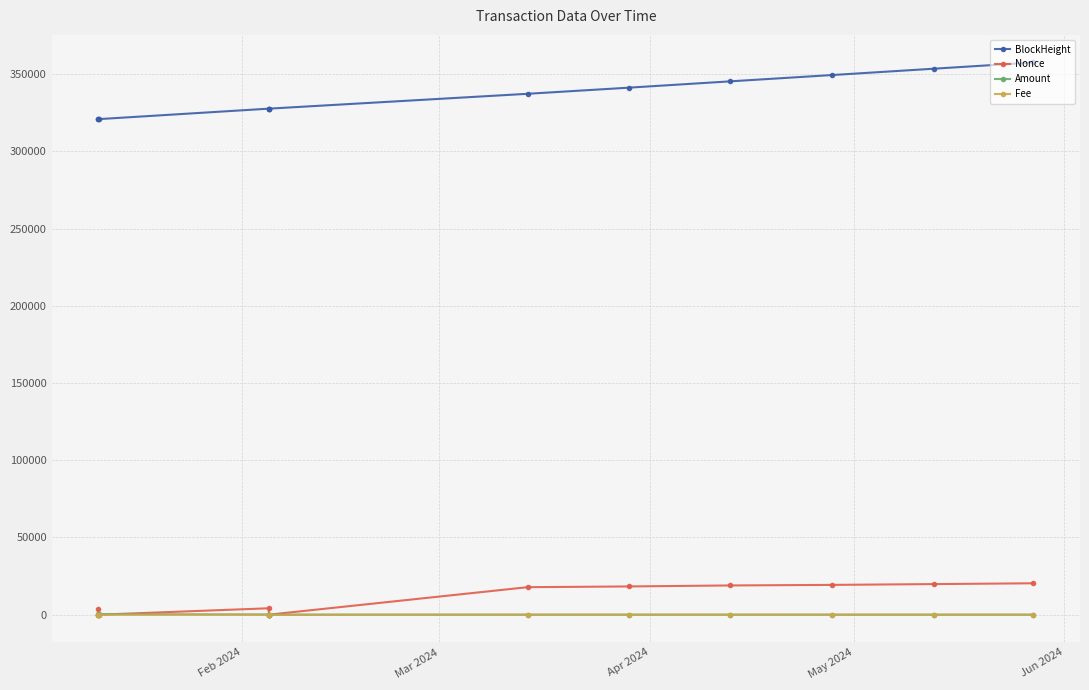

What is the average value of the Amount series?

64.1